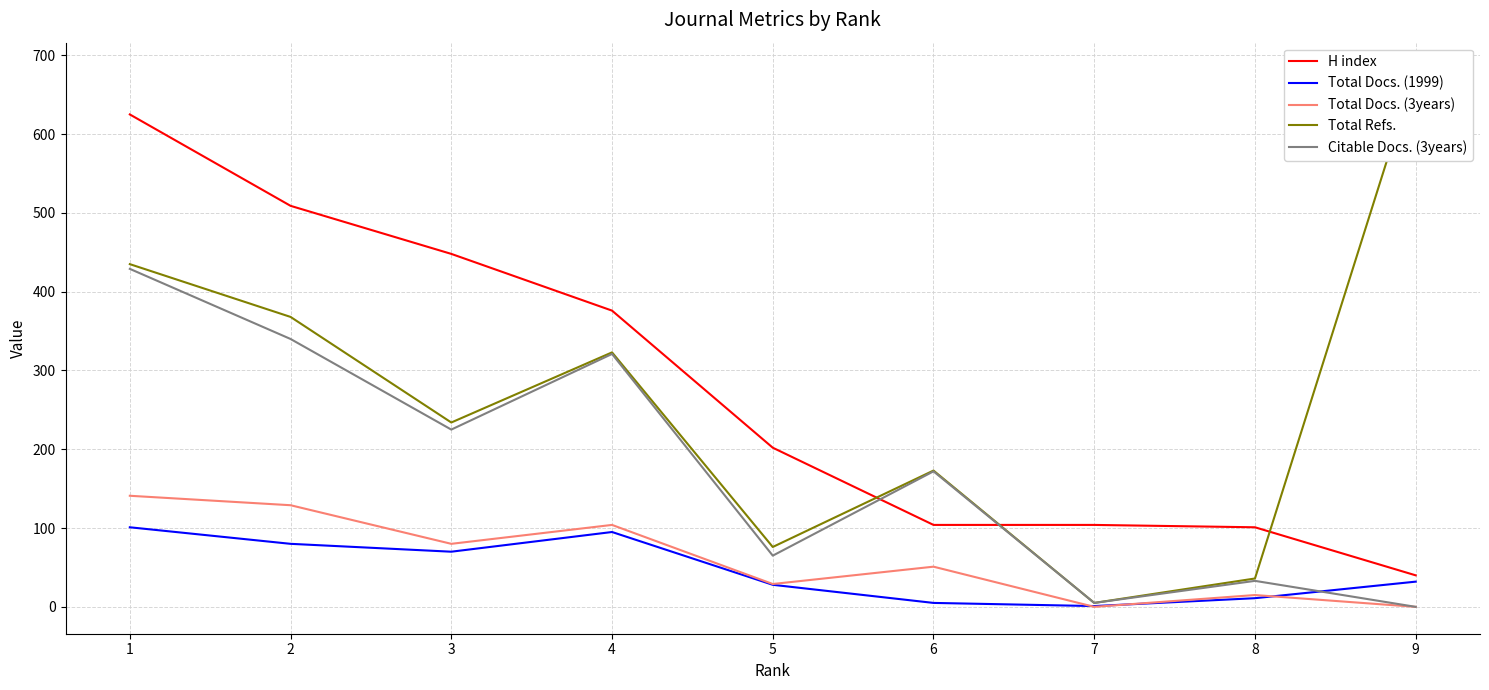

True or false: H index and Total Refs. cross at least once.

True